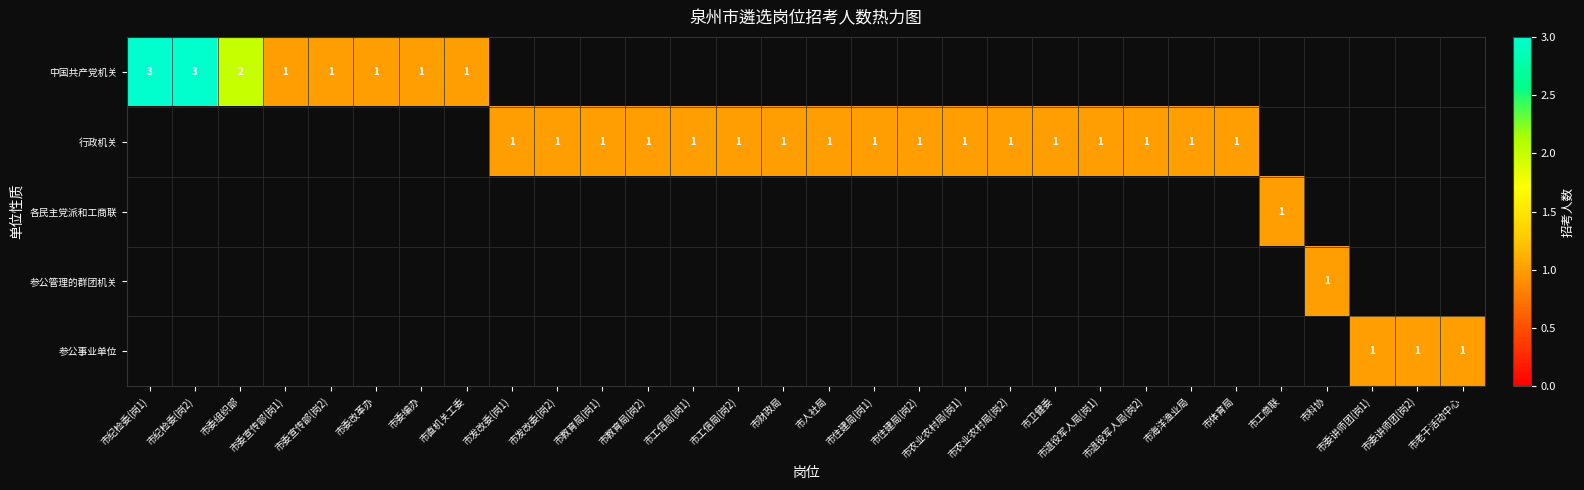

The value of 行政机关 at 市退役军人局(岗2) is 1. True or false?

True